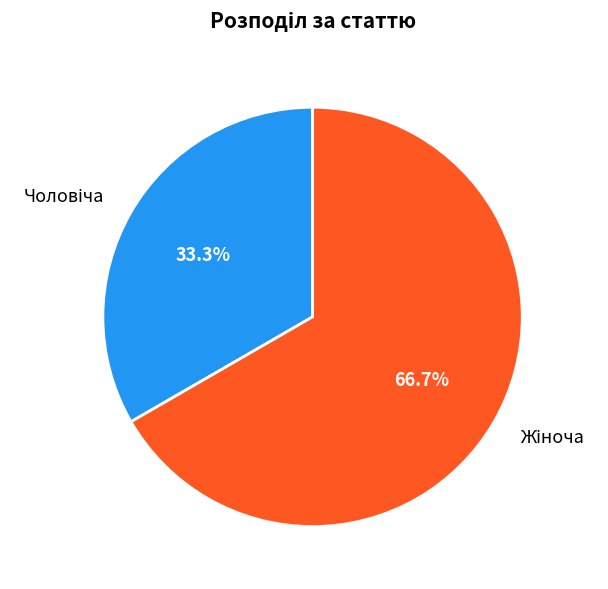

How many slices are in this pie chart?

2